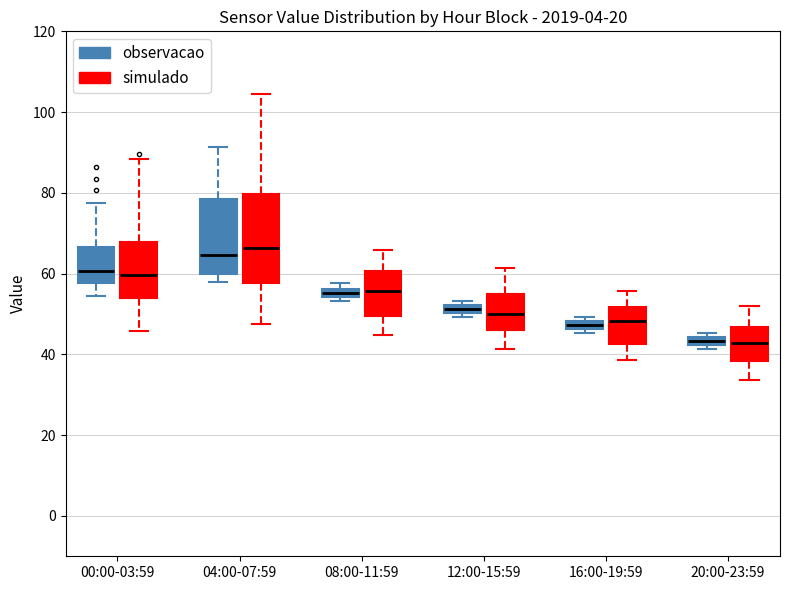

Comparing the boxes themselves (not the whiskers), which one is the tallest?

04:00-07:59 (simulado)